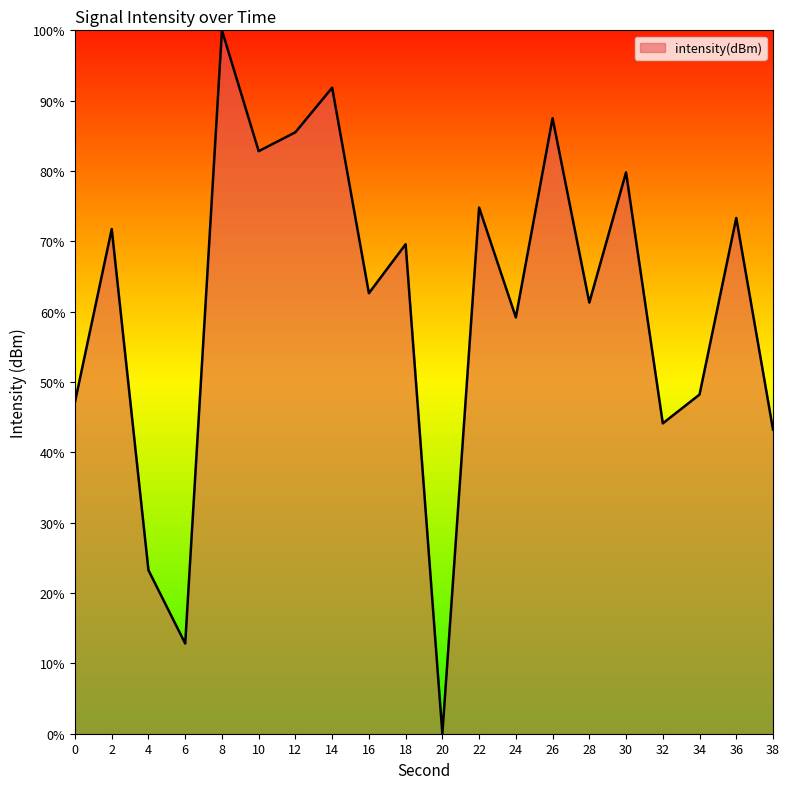

Is it true that the value at 6 is 12.8?

True